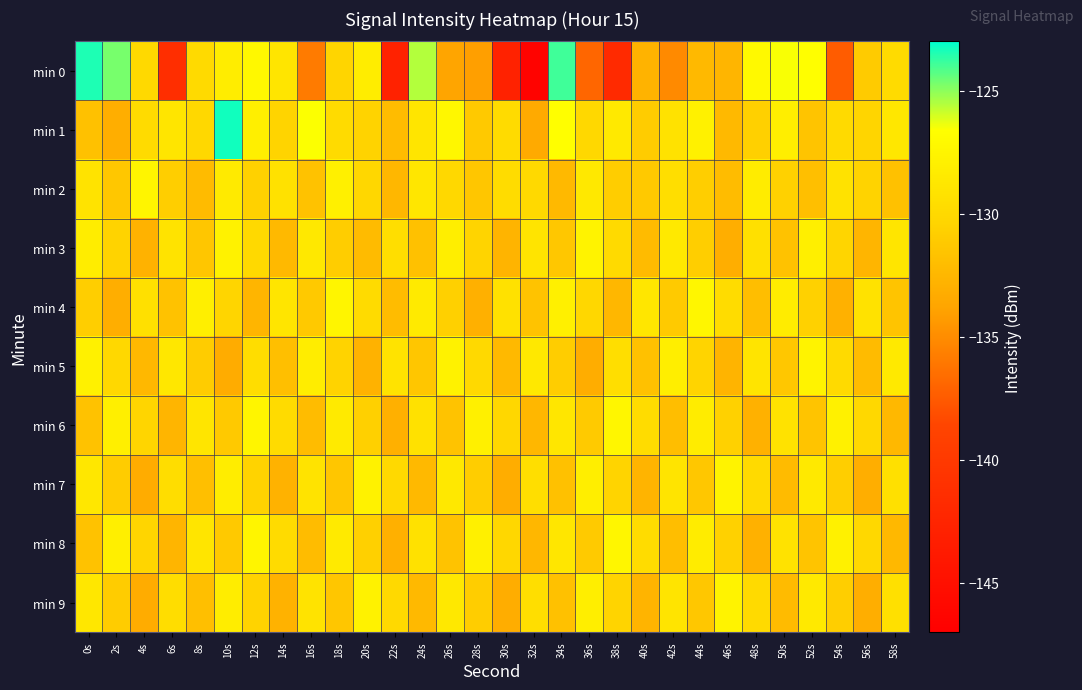

What is the minimum value shown in the chart?

-146.5